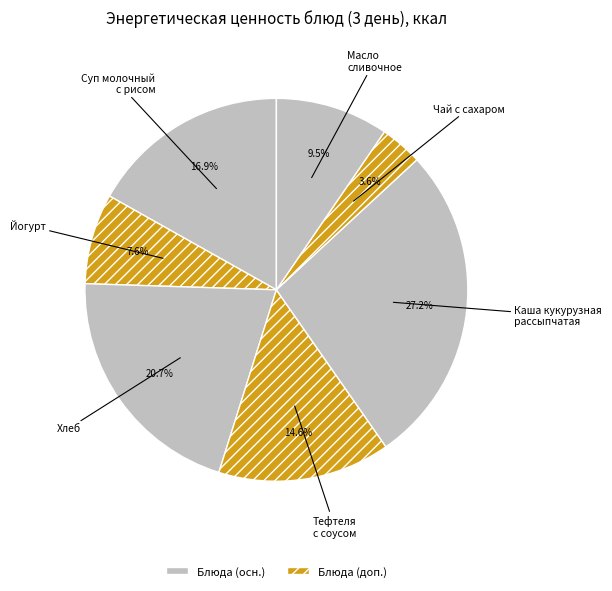

What is the ratio of the value at Тефтеля с соусом to the value at Каша кукурузная рассыпчатая?

0.5